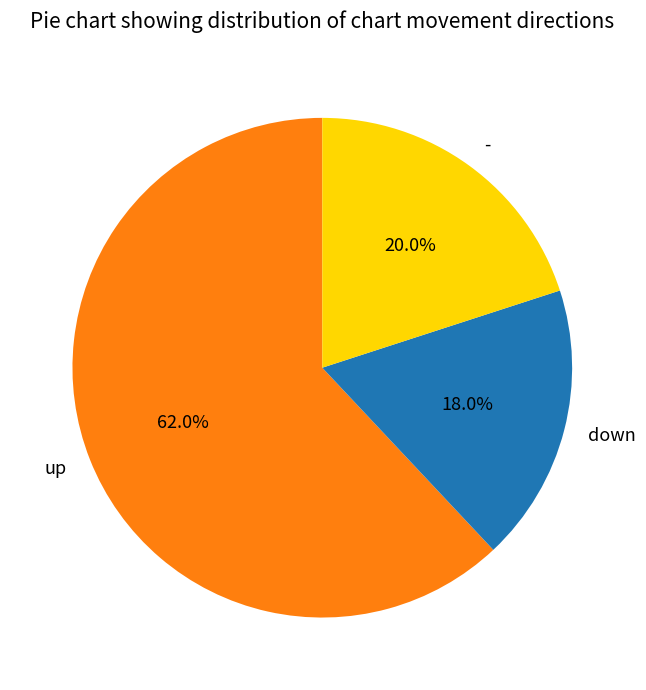

Which slice is the smallest?

down